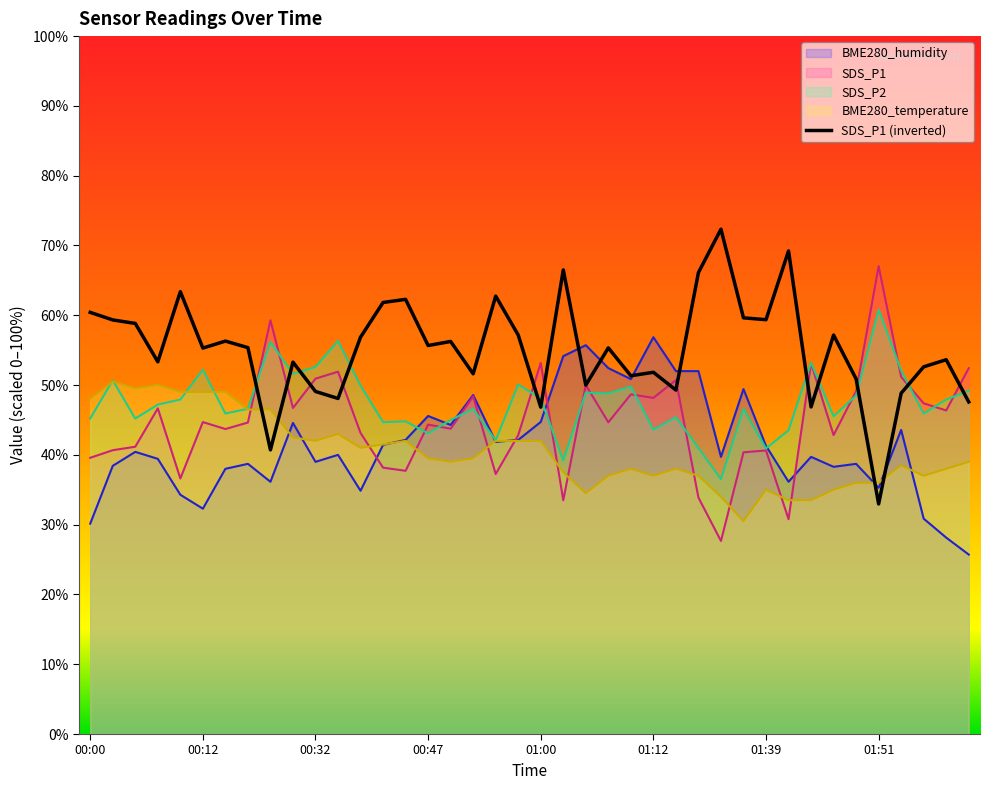

Reading left to right, list all the values displayed in this chart.

BME280_humidity: 30.1	38.4	40.4	39.4	34.3	32.3	38.0	38.7	36.1	44.6	39.0	40.0	34.9	41.4	42.1	45.6	44.3	48.6	41.9	42.1	44.7	54.1	55.7	52.4	50.9	56.9	52.0	52.0	39.7	49.4	41.3	36.1	39.7	38.3	38.7	35.3	43.6	30.9	28.1	25.7
BME280_temperature: 48.0	50.5	49.5	50.0	49.0	49.0	49.0	46.5	46.5	42.5	42.0	43.0	41.0	41.5	42.0	39.5	39.0	39.5	42.0	42.0	42.0	37.5	34.5	37.0	38.0	37.0	38.0	37.0	34.0	30.5	35.0	33.5	33.5	35.0	36.0	36.0	38.5	37.0	38.0	39.0
SDS_P1: 39.6	40.7	41.2	46.7	36.6	44.7	43.7	44.6	59.3	46.7	50.9	51.9	43.1	38.2	37.7	44.3	43.8	48.4	37.2	42.8	53.2	33.5	50.0	44.7	48.7	48.2	50.7	33.9	27.7	40.4	40.6	30.8	53.1	42.8	49.1	67.0	51.2	47.4	46.4	52.4
SDS_P2: 45.2	50.7	45.2	47.2	47.9	52.2	45.9	46.6	56.2	51.6	52.6	56.3	49.9	44.7	44.8	43.1	45.0	46.6	42.1	50.1	48.1	39.2	48.9	48.8	49.8	43.6	45.4	41.0	36.5	46.6	40.9	43.5	53.2	45.5	48.5	60.8	52.1	45.9	47.9	49.2